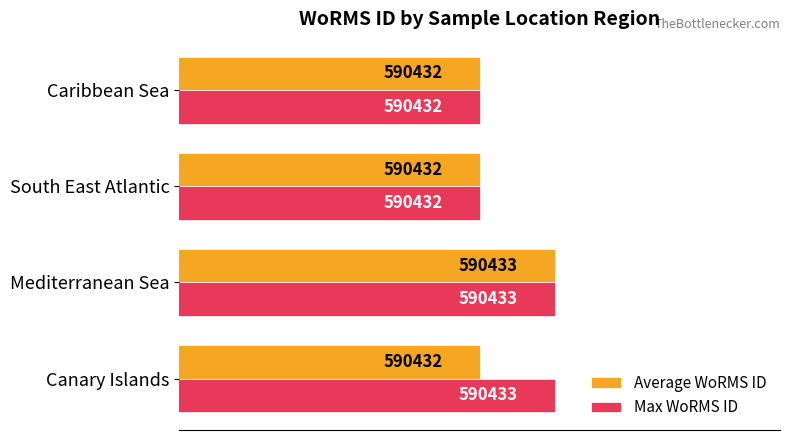

What are all the series names shown in the legend?

Average WoRMS ID, Max WoRMS ID